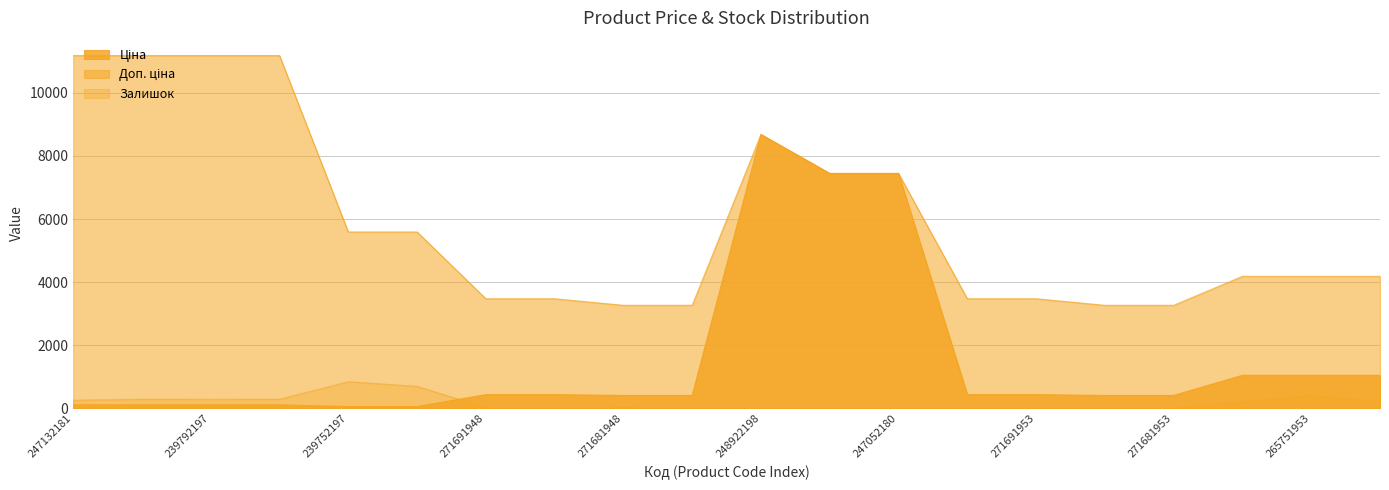

Reading left to right, extract all data points from this chart.

Ціна: 247132181=111.8	247132180=111.8	239792197=111.8	239792196=111.8	239752197=55.9	239752196=55.9	271691948=434.3	271691942=434.3	271681948=408.2	271681942=408.2	248922198=8679.5	247052181=7444.6	247052180=7444.6	271691958=434.3	271691953=434.3	271681958=408.2	271681953=408.2	265751958=1046.0	265751953=1046.0	265751948=1046.0
Доп. ціна: 247132181=11182.0	247132180=11182.0	239792197=11182.0	239792196=11182.0	239752197=5591.0	239752196=5591.0	271691948=3474.1	271691942=3474.1	271681948=3265.8	271681942=3265.8	248922198=8679.5	247052181=7444.6	247052180=7444.6	271691958=3474.1	271691953=3474.1	271681958=3265.8	271681953=3265.8	265751958=4184.0	265751953=4184.0	265751948=4184.0
Залишок: 247132181=260.0	247132180=290.0	239792197=289.0	239792196=290.0	239752197=845.0	239752196=698.0	271691948=22.0	271691942=13.0	271681948=30.0	271681942=10.0	248922198=11.0	247052181=20.0	247052180=21.0	271691958=19.0	271691953=11.0	271681958=22.0	271681953=19.0	265751958=207.0	265751953=403.0	265751948=214.0